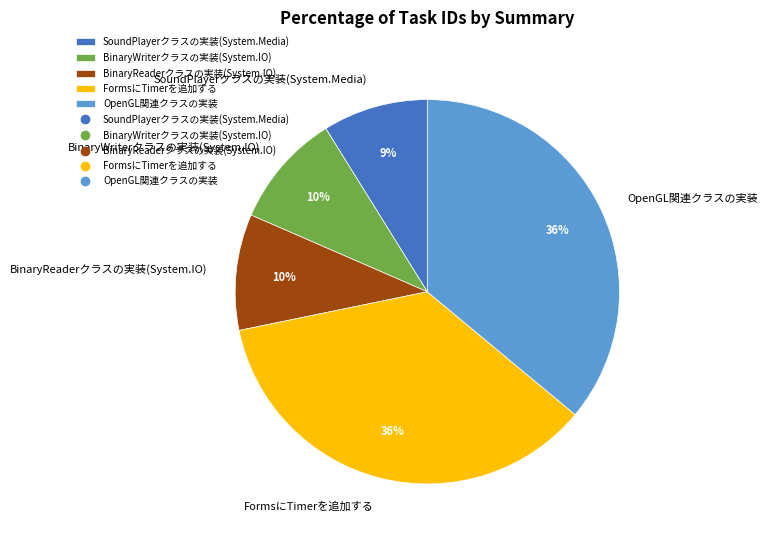

To the nearest percent, what percentage of the pie is BinaryReaderクラスの実装(System.IO)?

10%